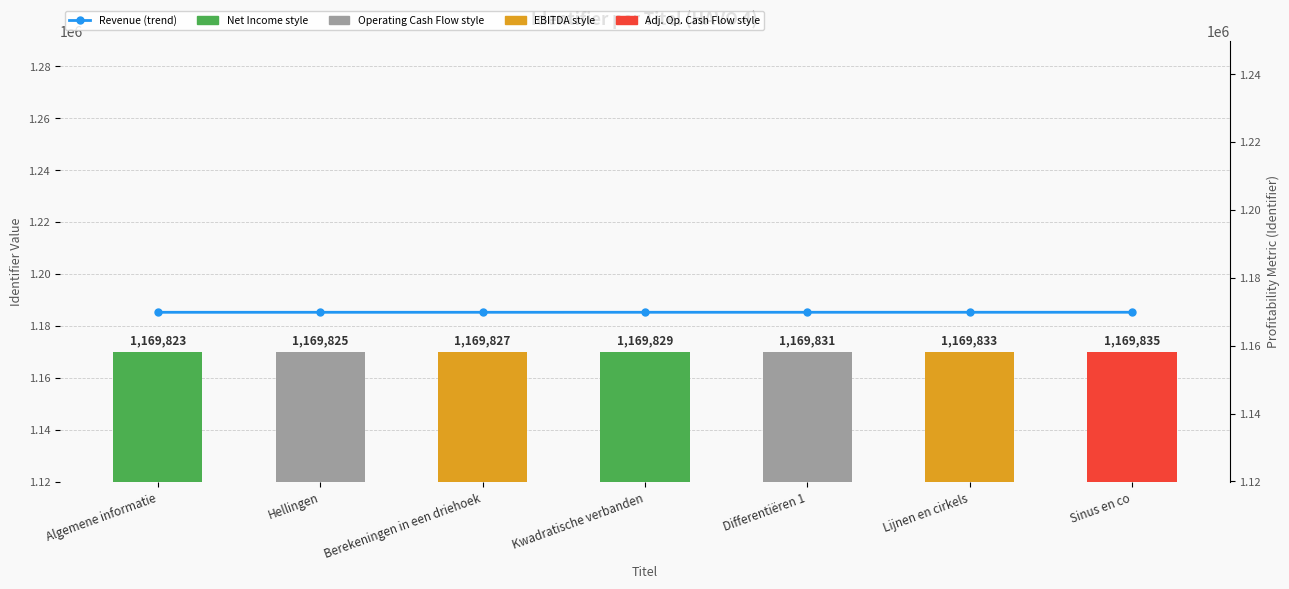

What is the label of the 7th bar from the right?

Algemene informatie